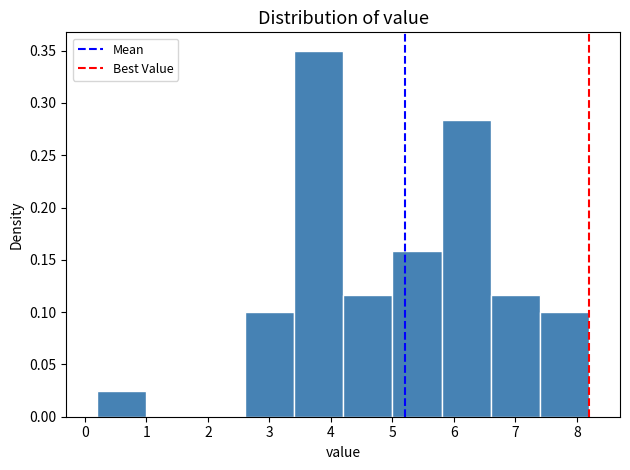

How tall is the bar that spans 2.6 to 3.4 on the x-axis? The values are not printed on the chart, so give them approximately, as read against the axis.

0.100